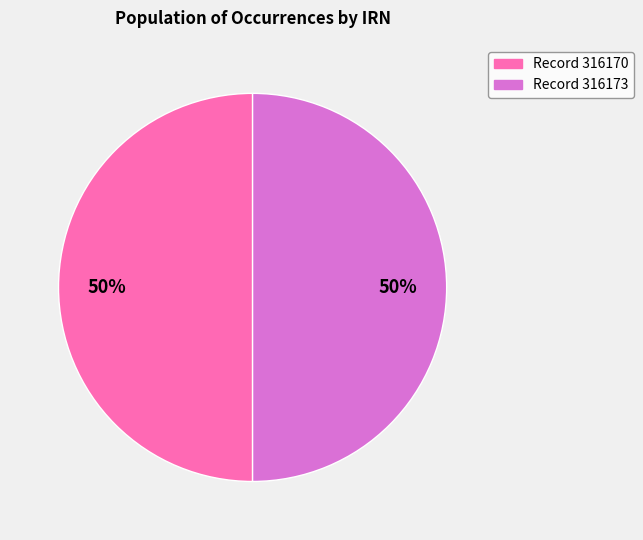

True or false: Record 316170 accounts for 55% of the total.

False